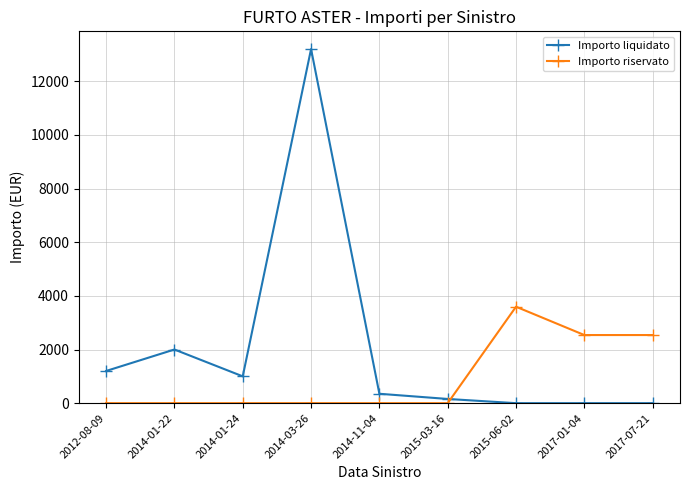

Is the value of Importo riservato at 2015-03-16 greater than the value of Importo liquidato at 2012-08-09?

No